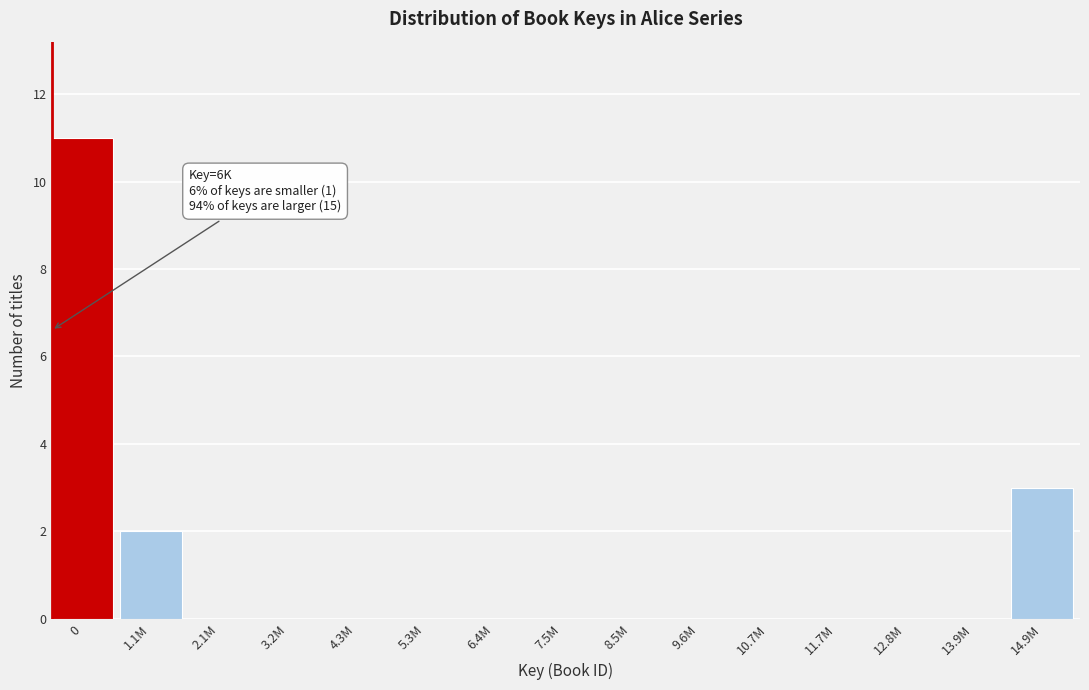

Reading left to right, extract all data points from this chart.

0=11	1.1M=2	2.1M=0	3.2M=0	4.3M=0	5.3M=0	6.4M=0	7.5M=0	8.5M=0	9.6M=0	10.7M=0	11.7M=0	12.8M=0	13.9M=0	14.9M=3